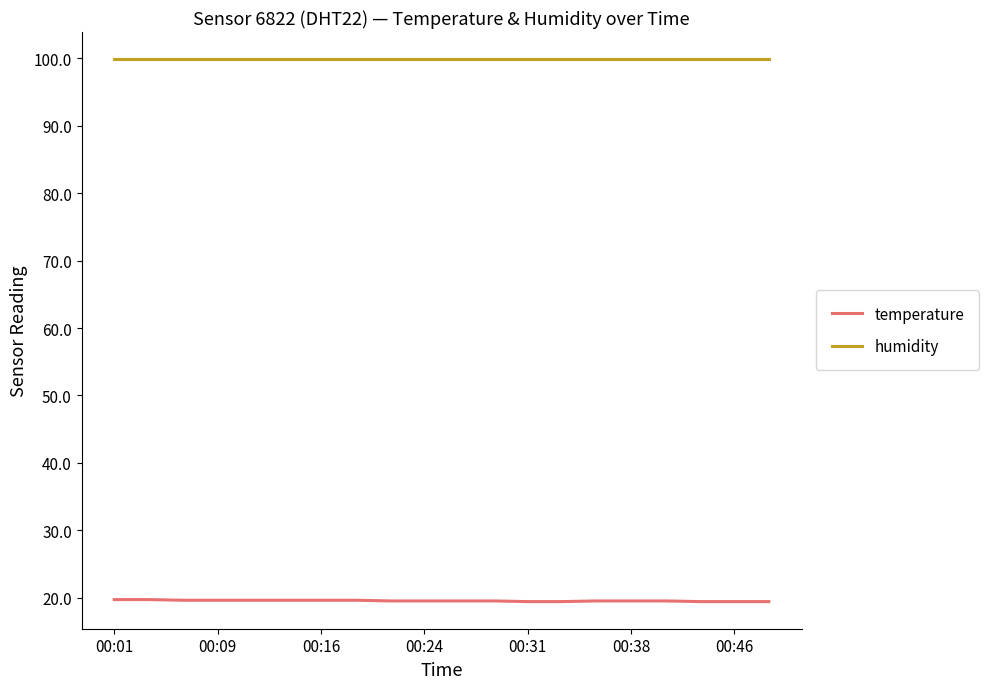

List the series in order of their peak value, highest first.

humidity, temperature